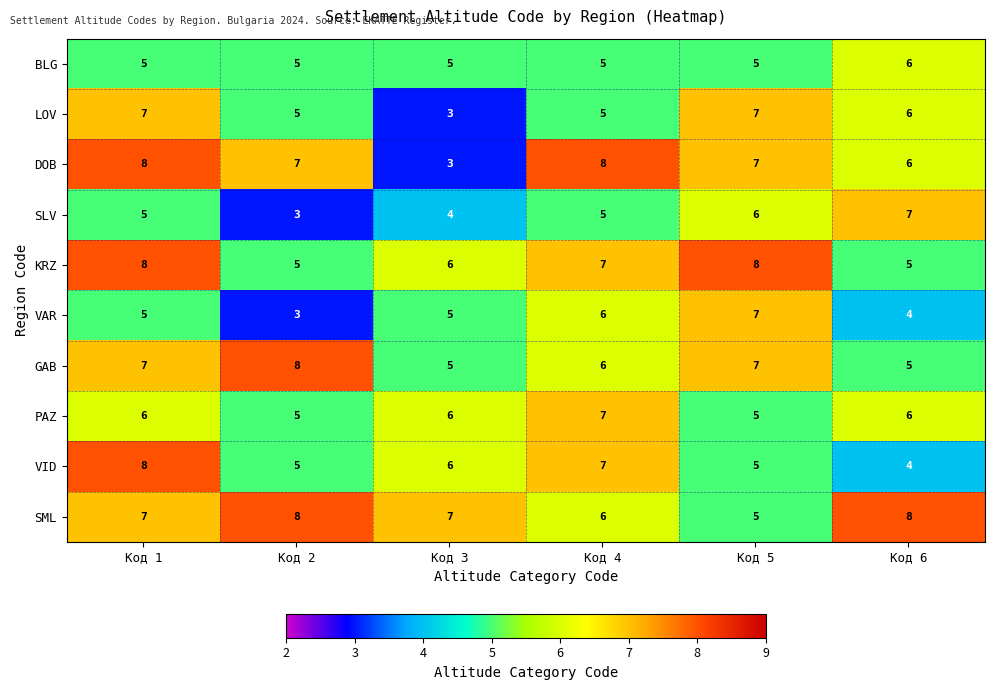

Which series has the largest range (max minus min)?

DOB